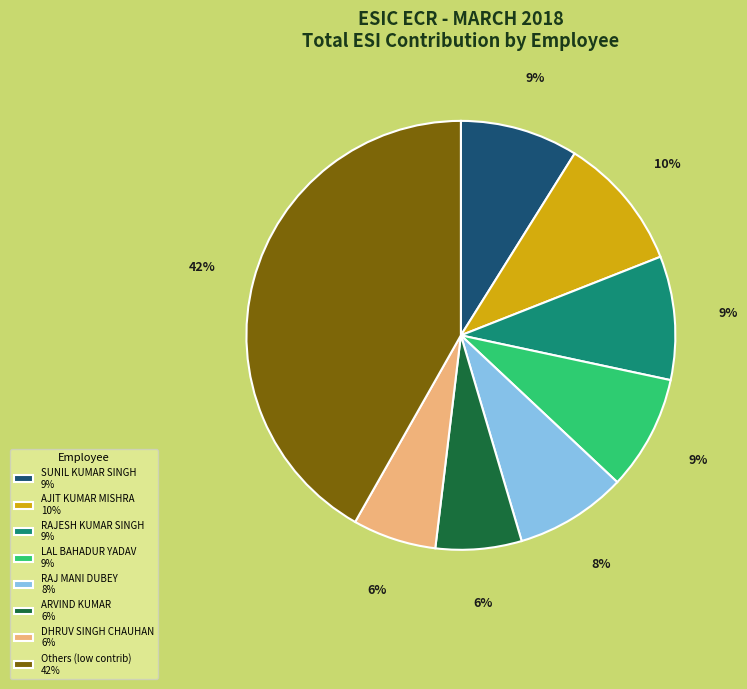

Do RAJESH KUMAR SINGH 9% and SUNIL KUMAR SINGH 9% together represent more than half of the pie?

No